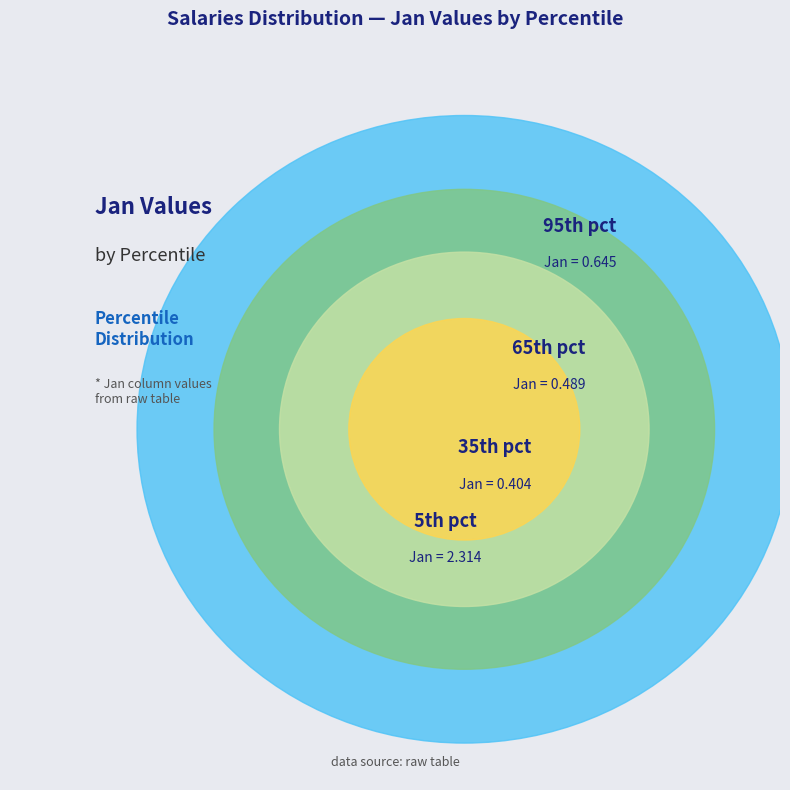

True or false: pct05 accounts for 45% of the total.

False